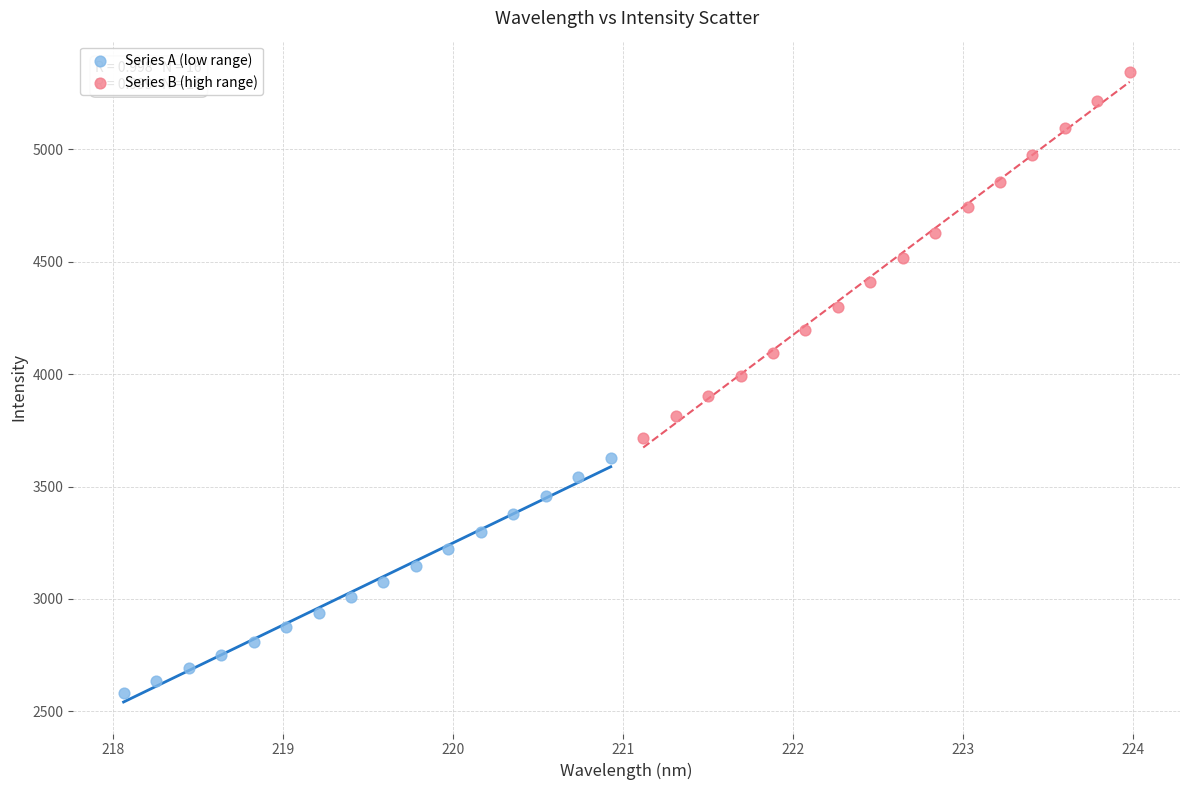

Which series has the widest spread of Y values?

Series B (high range)